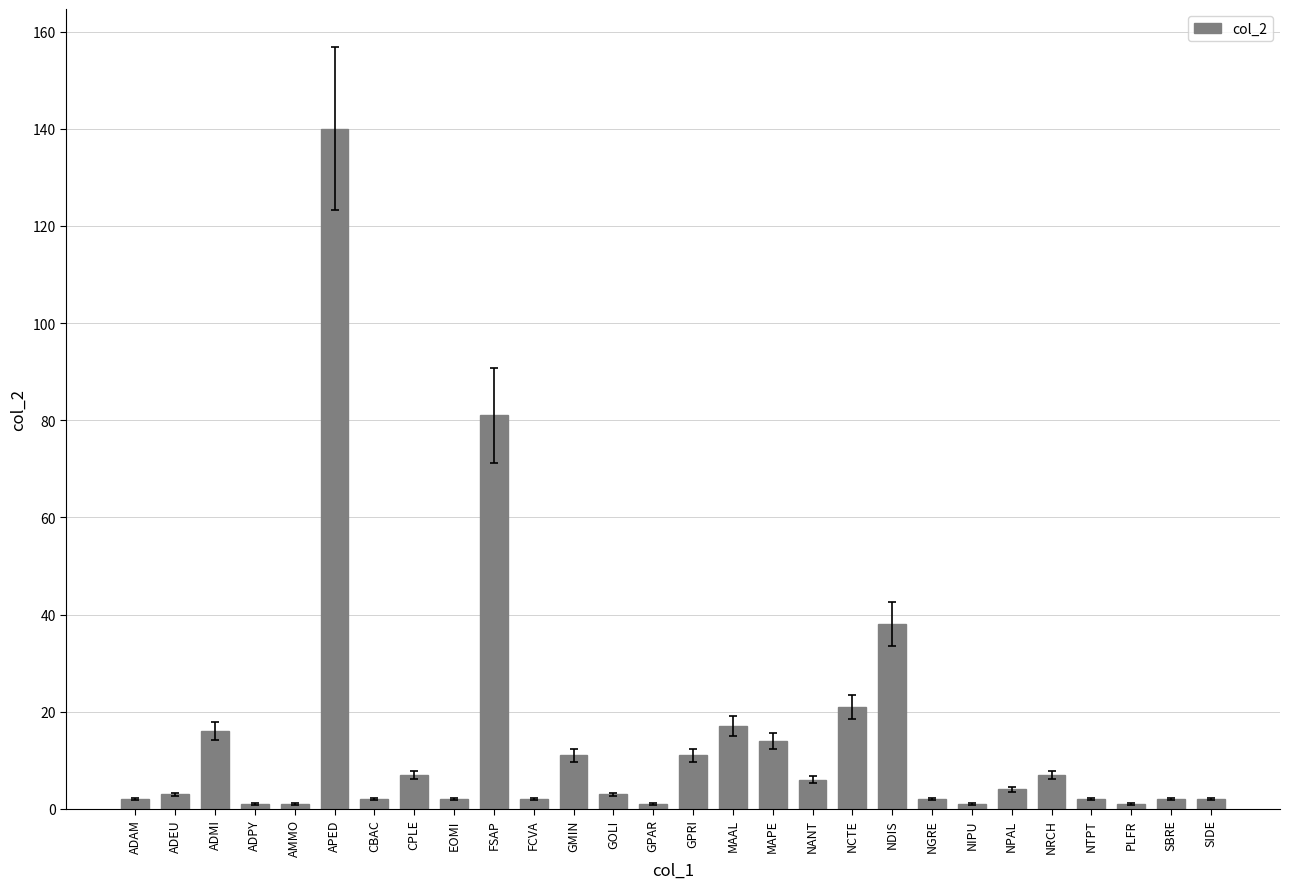

What is the difference between the second highest and minimum values?

80